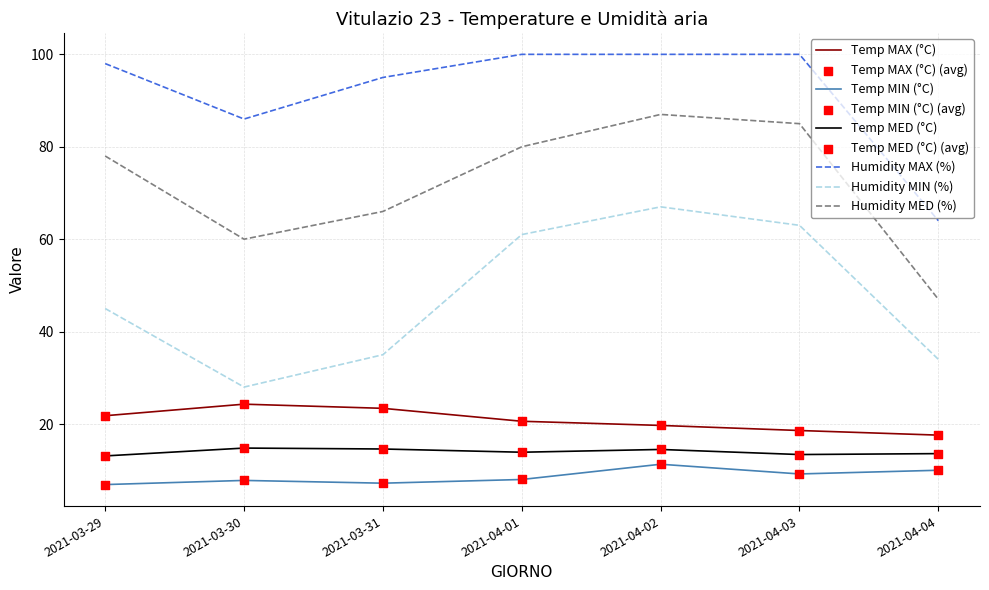

What is the difference between the highest and lowest values at 2021-04-04?

54.0